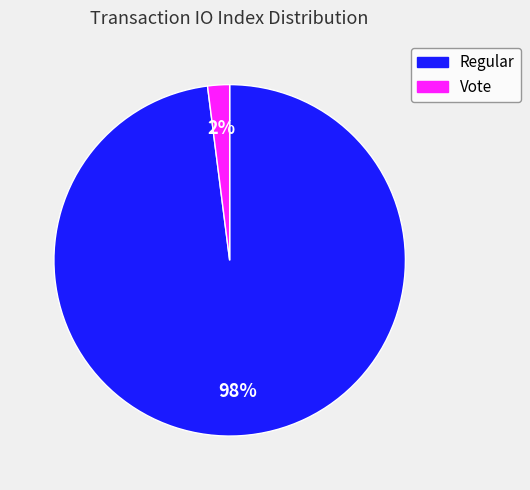

Which has a higher value, Regular or Vote?

Regular